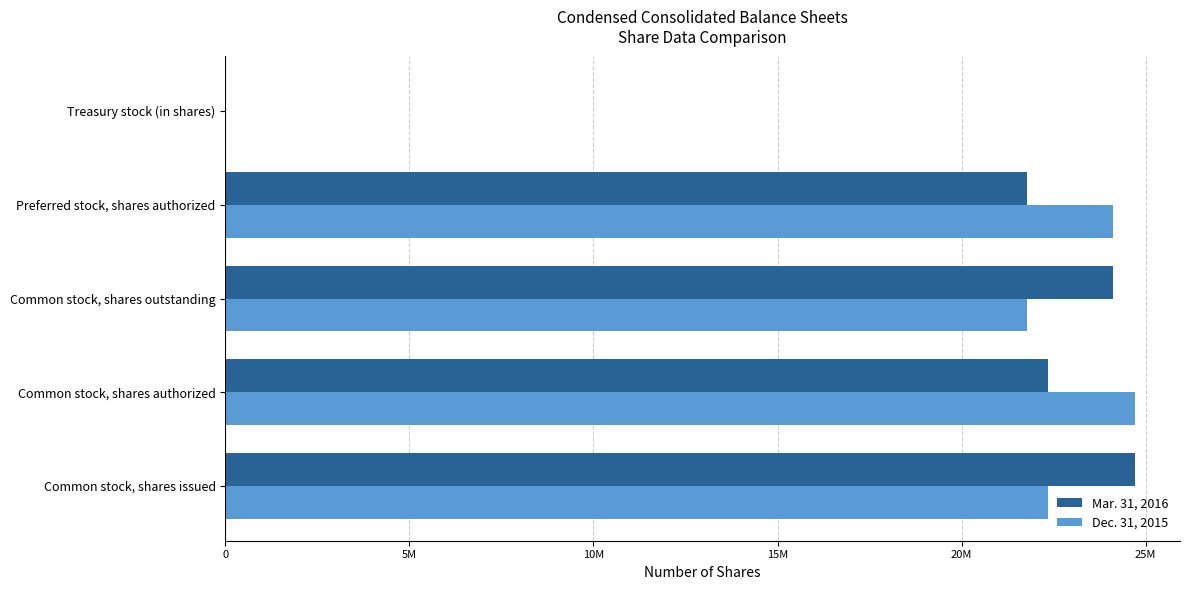

What are all the series names shown in the legend?

Mar. 31, 2016, Dec. 31, 2015